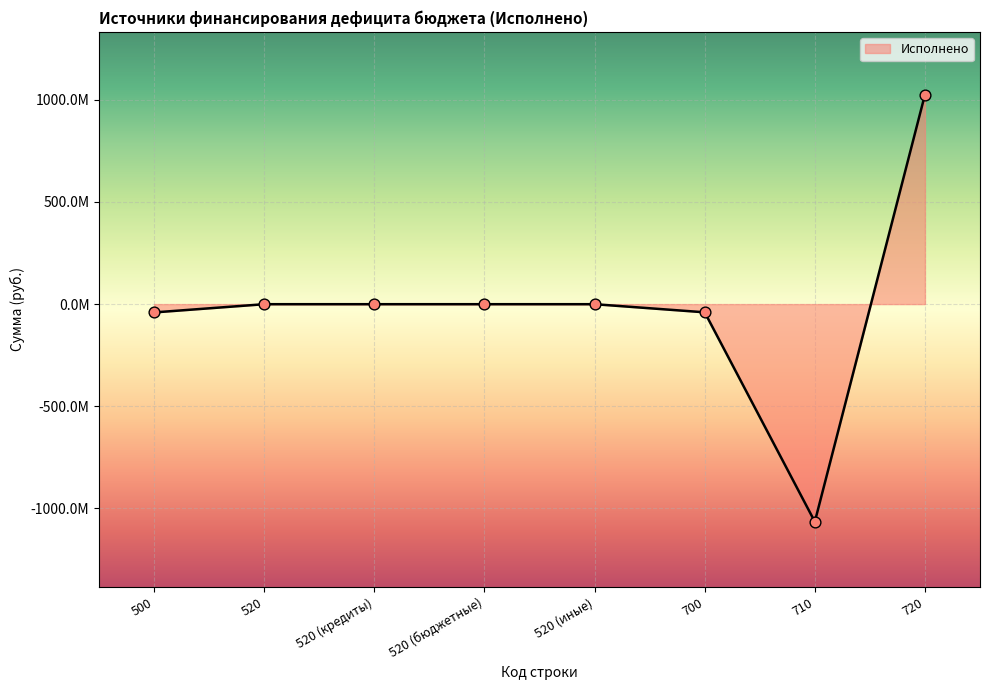

Between 520 and 710, which is larger?

520